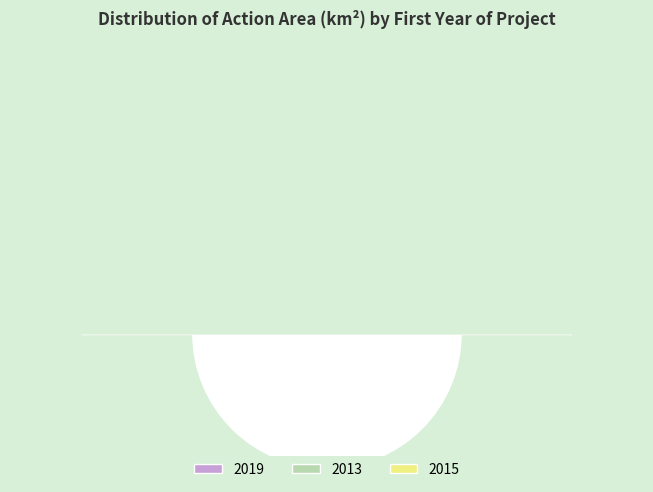

To the nearest percent, what is the difference between the largest and smallest slice percentages?

40%